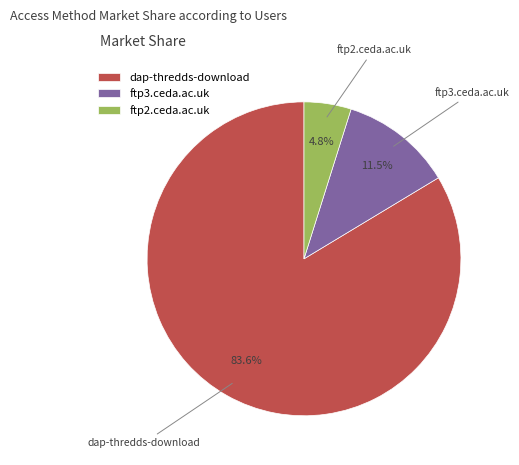

Which slice is the largest?

dap-thredds-download